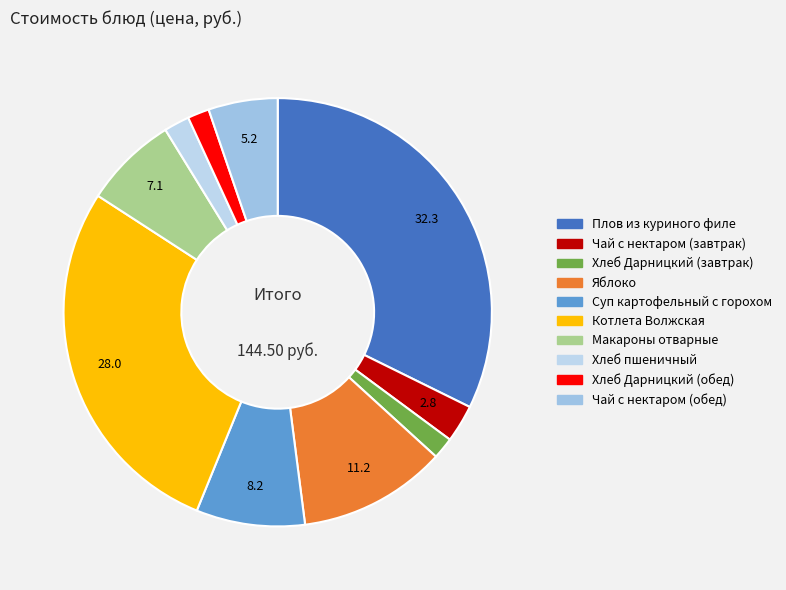

Does Плов из куриного филе account for over 50% of the chart?

No